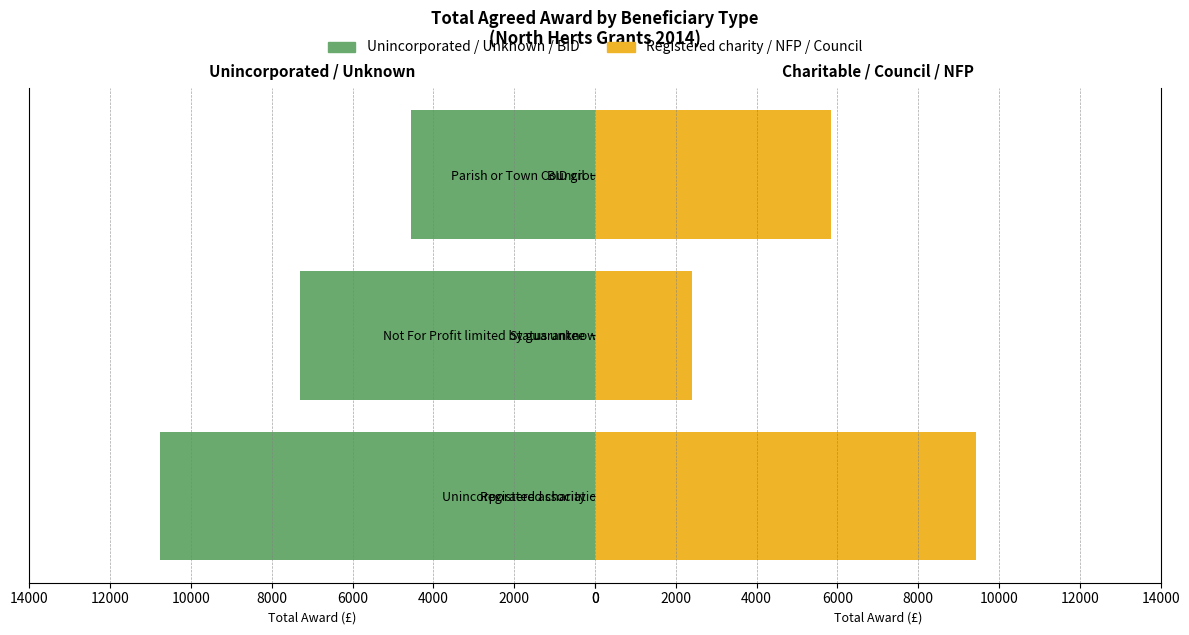

Are the bars grouped side by side (vs. stacked)?

Yes